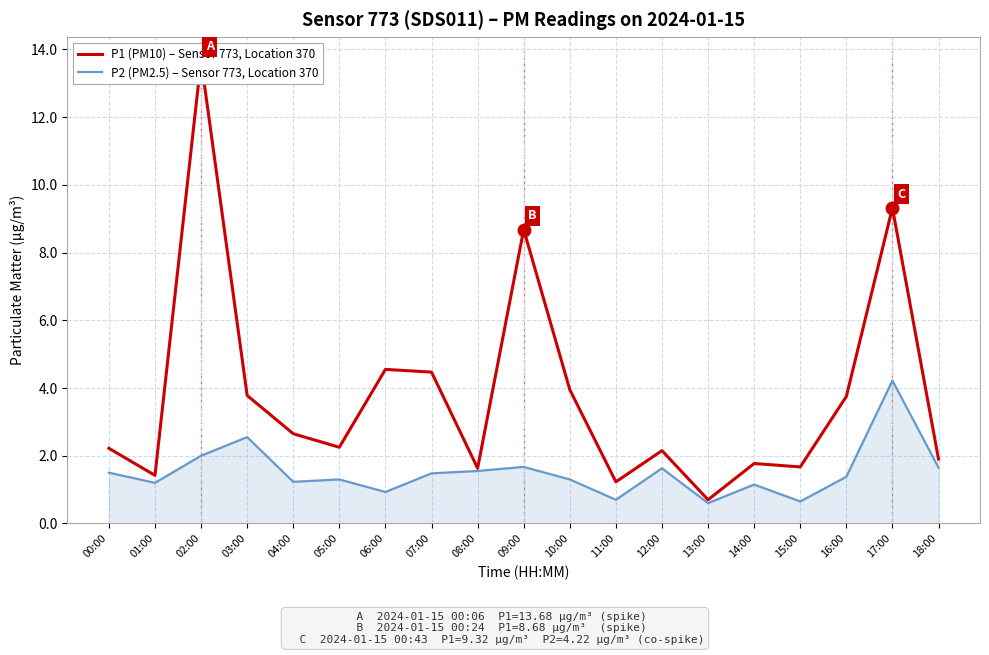

What is the sum of the P2 (PM2.5) – Sensor 773, Location 370 values at 11:00 and 08:00?

2.2